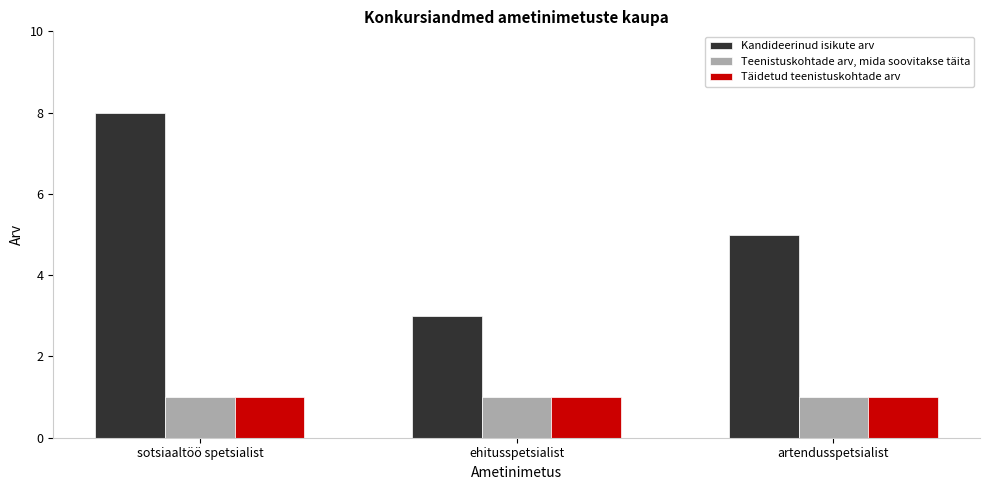

At which label is Kandideerinud isikute arv closest to 5?

artendusspetsialist